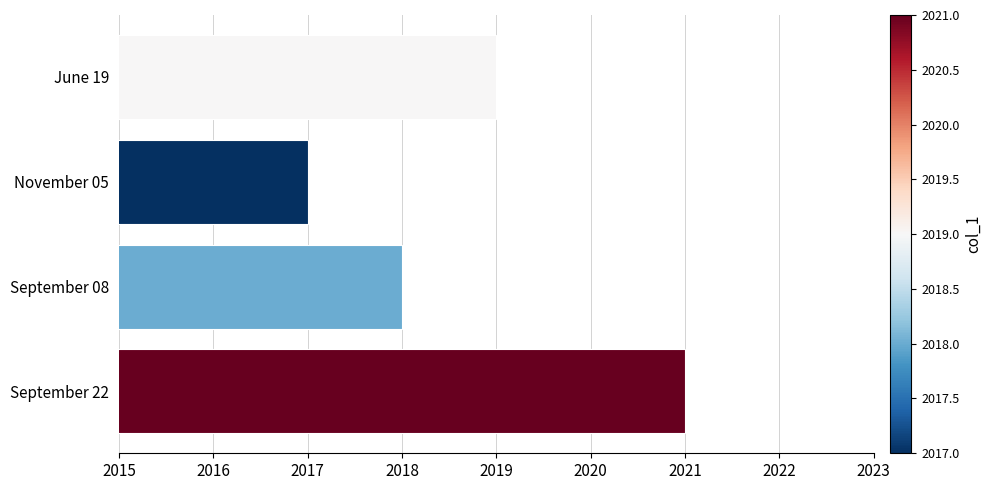

Rank the categories by value from lowest to highest.

November 05, September 08, June 19, September 22